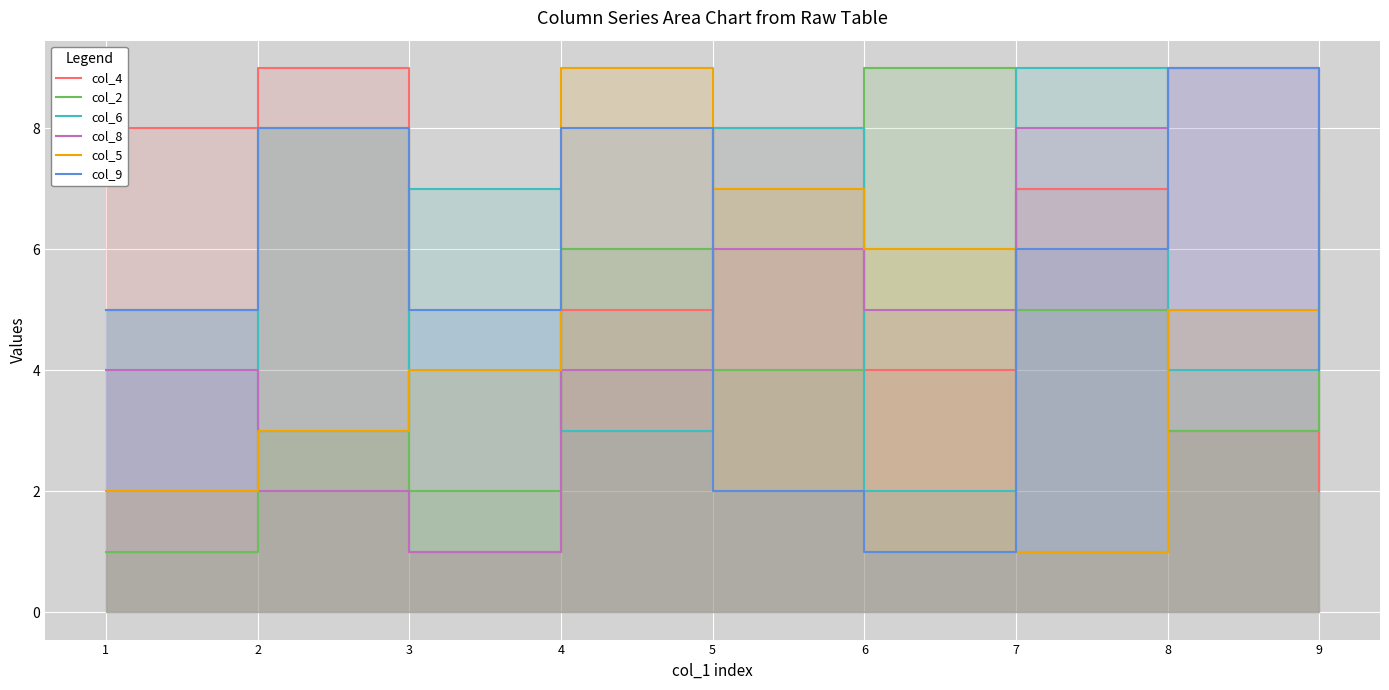

What is the sum of the col_6 values at 1 and 8?

9